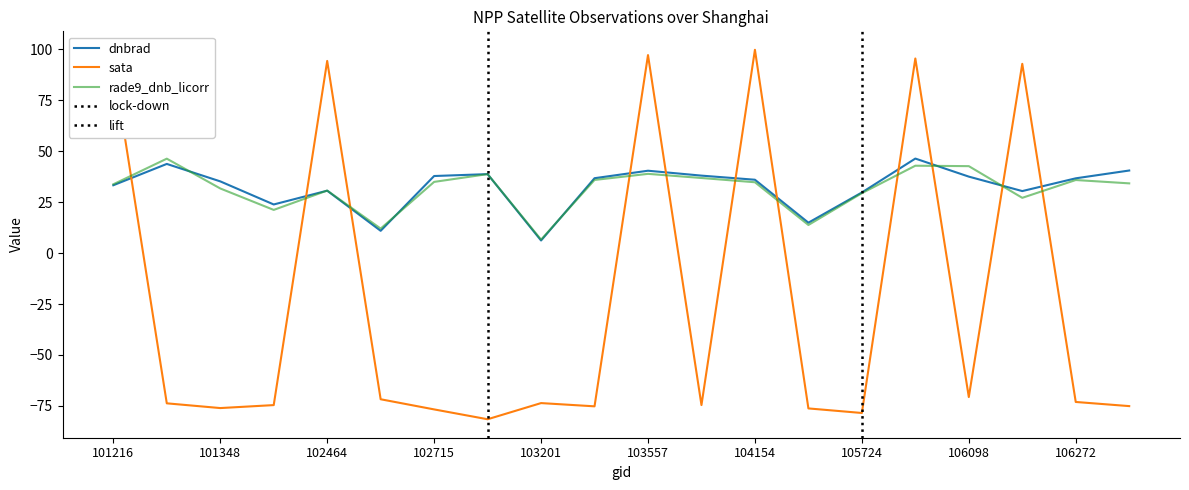

Which category has the highest value in the sata series?

104154